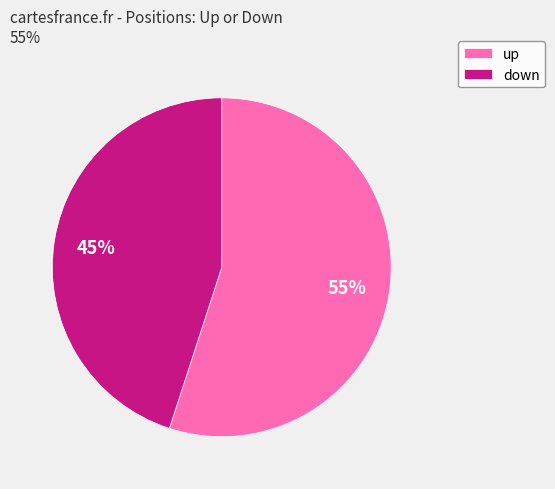

To the nearest percent, what percentage of the pie is down?

45%